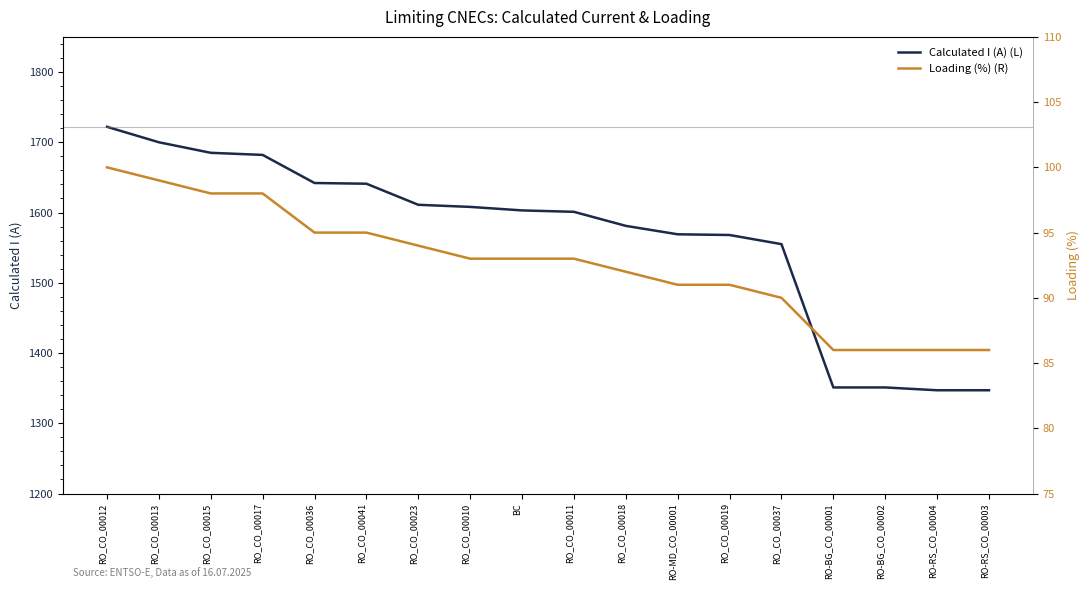

What is the value of the Loading (%) (R) point at the 11th from the left?

92